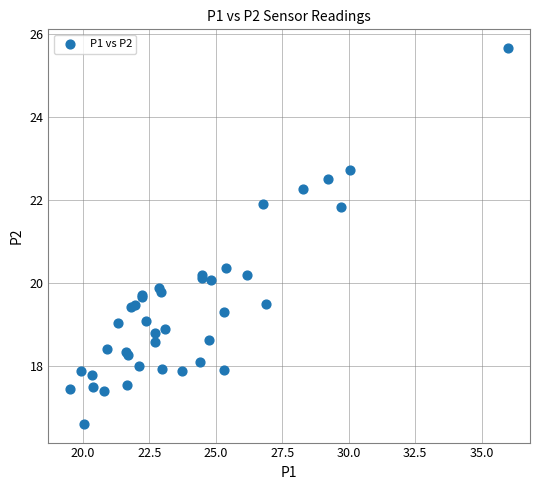

What Y value in the scatter plot is closest to 21?

20.4